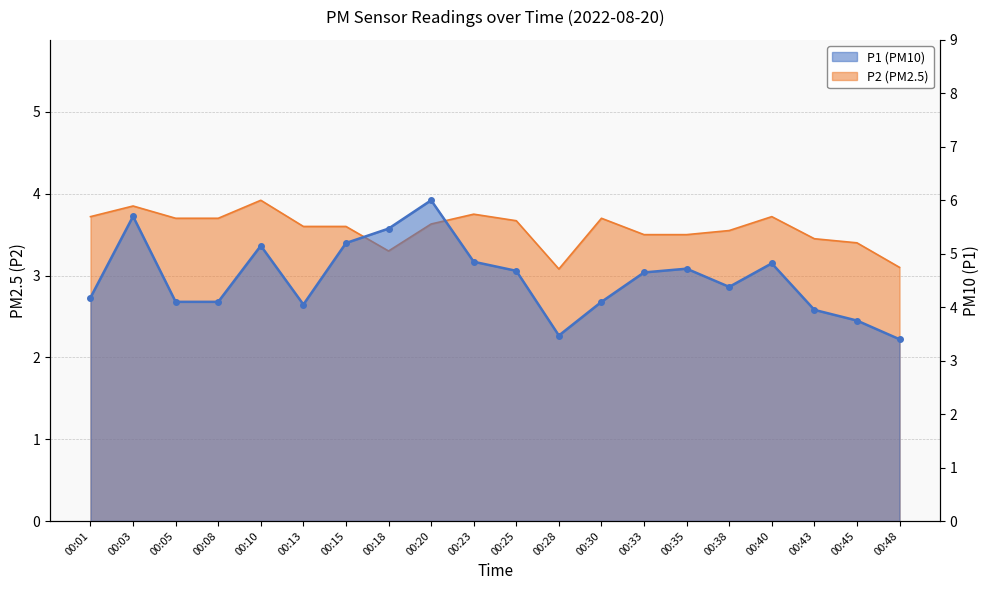

Reading right to left, transcribe all the data shown in this chart.

P1: 00:48=3.4	00:45=3.8	00:43=4.0	00:40=4.8	00:38=4.4	00:35=4.7	00:33=4.7	00:30=4.1	00:28=3.5	00:25=4.7	00:23=4.8	00:20=6.0	00:18=5.5	00:15=5.2	00:13=4.0	00:10=5.2	00:08=4.1	00:05=4.1	00:03=5.7	00:01=4.2
P2: 00:48=3.1	00:45=3.4	00:43=3.5	00:40=3.7	00:38=3.5	00:35=3.5	00:33=3.5	00:30=3.7	00:28=3.1	00:25=3.7	00:23=3.8	00:20=3.6	00:18=3.3	00:15=3.6	00:13=3.6	00:10=3.9	00:08=3.7	00:05=3.7	00:03=3.9	00:01=3.7